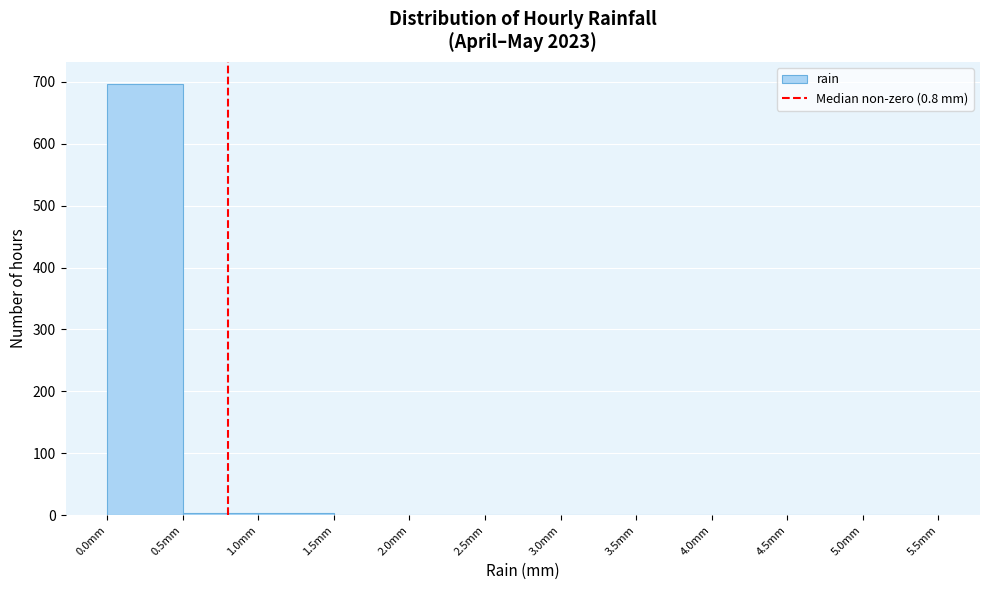

Reading left to right, transcribe this chart: for each bar, give the range it covers on the x-axis and its height. The values are not printed on the chart, so give them approximately, as read against the axis.

0.0 to 0.5: 700
0.5 to 1.0: under 10
1.0 to 1.5: under 10
1.5 to 2.0: under 10
2.0 to 2.5: under 10
2.5 to 3.0: 0
3.0 to 3.5: under 10
3.5 to 4.0: 0
4.0 to 4.5: 0
4.5 to 5.0: under 10
5.0 to 5.5: 0